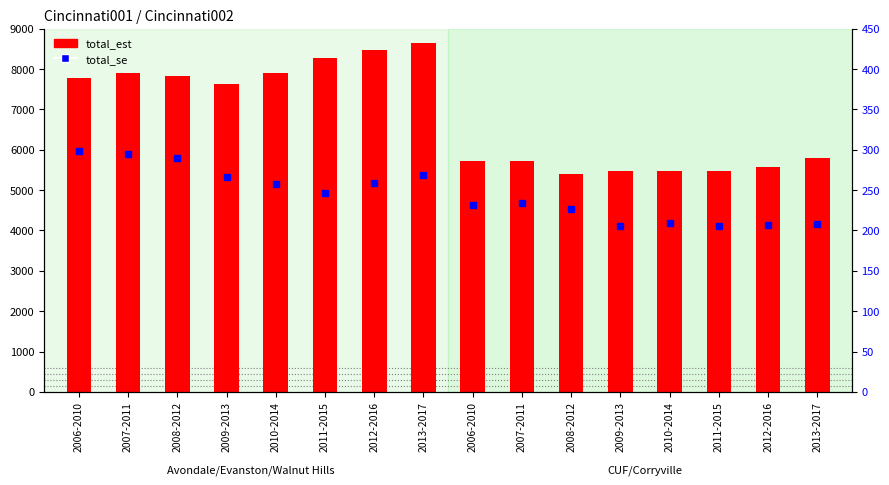

What is the sum of the total_se values at 2010-2014 and 2009-2013?

415.2